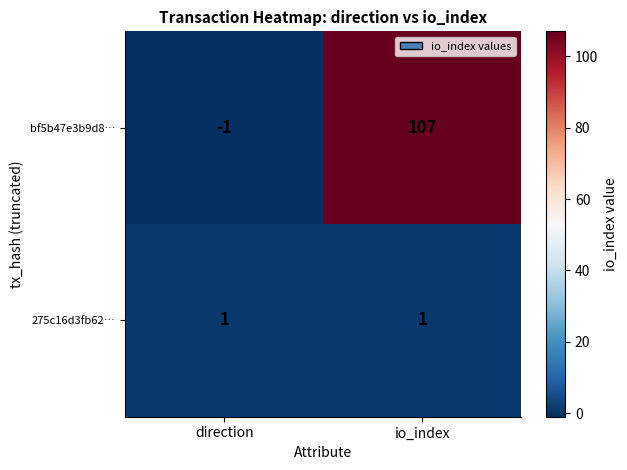

Where is bf5b47e3b9d8… nearest to the value 53?

direction